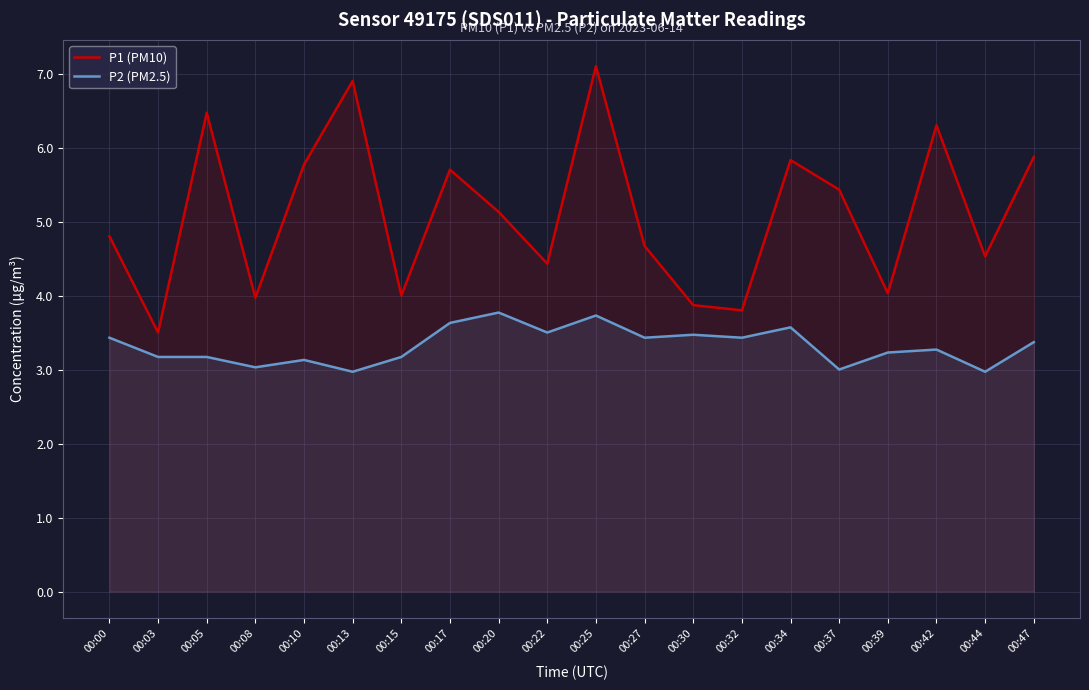

What is the difference between the highest and lowest values at 00:05?

3.3